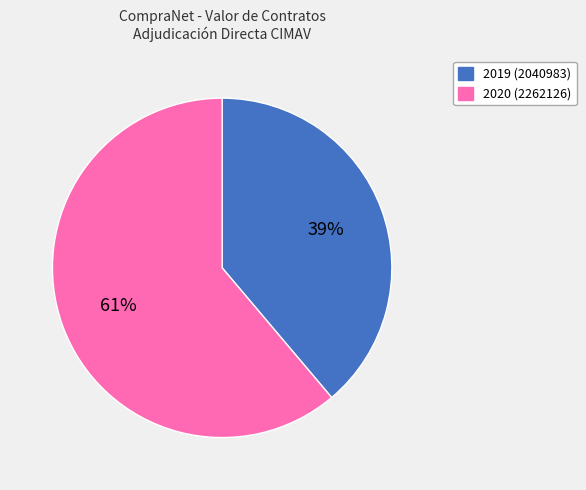

Is the sum of 2019 (2040983) and 2020 (2262126) greater than half?

Yes